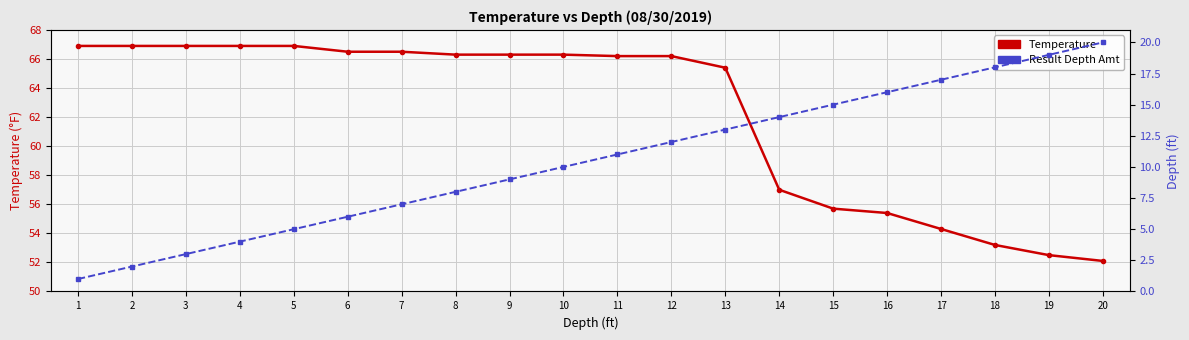

Which series has the widest spread of values?

Result Depth Amt